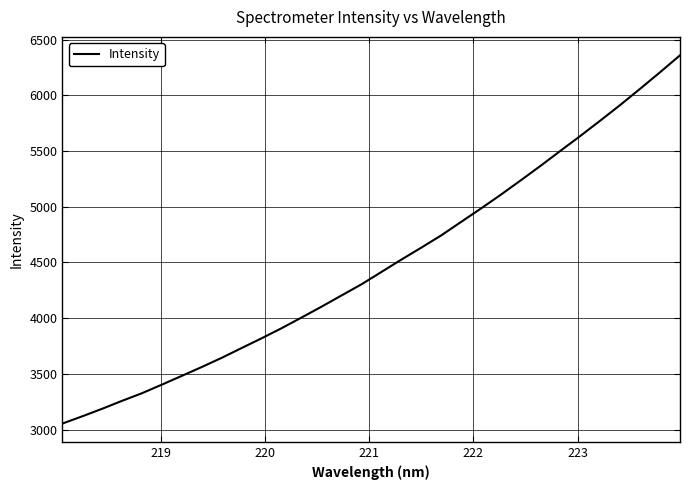

What is the greatest value displayed?

6359.8